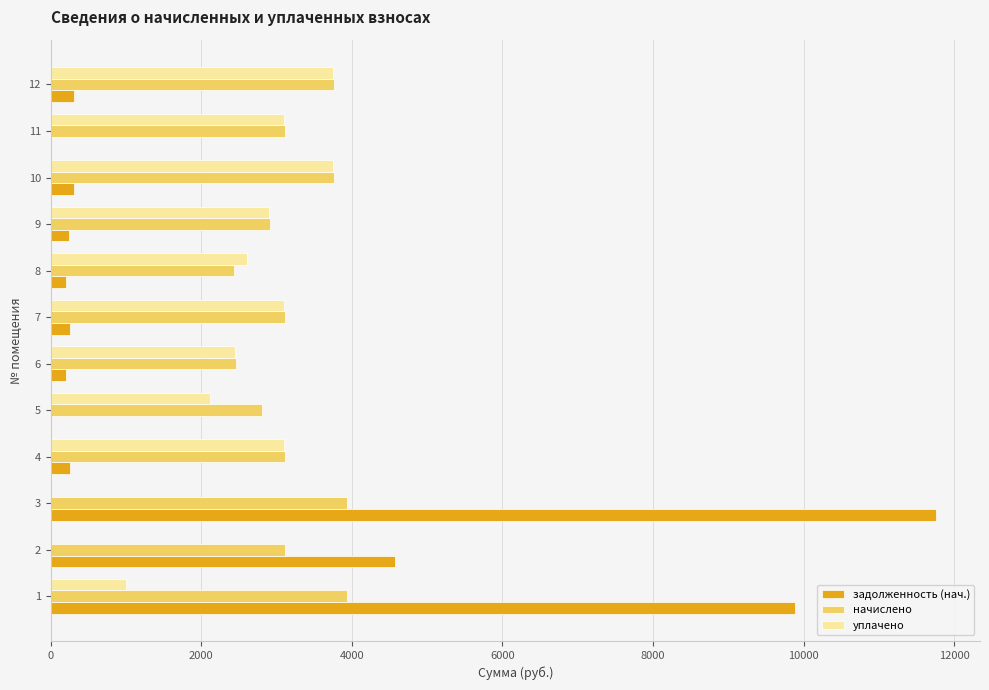

Which series has the largest total across all categories?

начислено